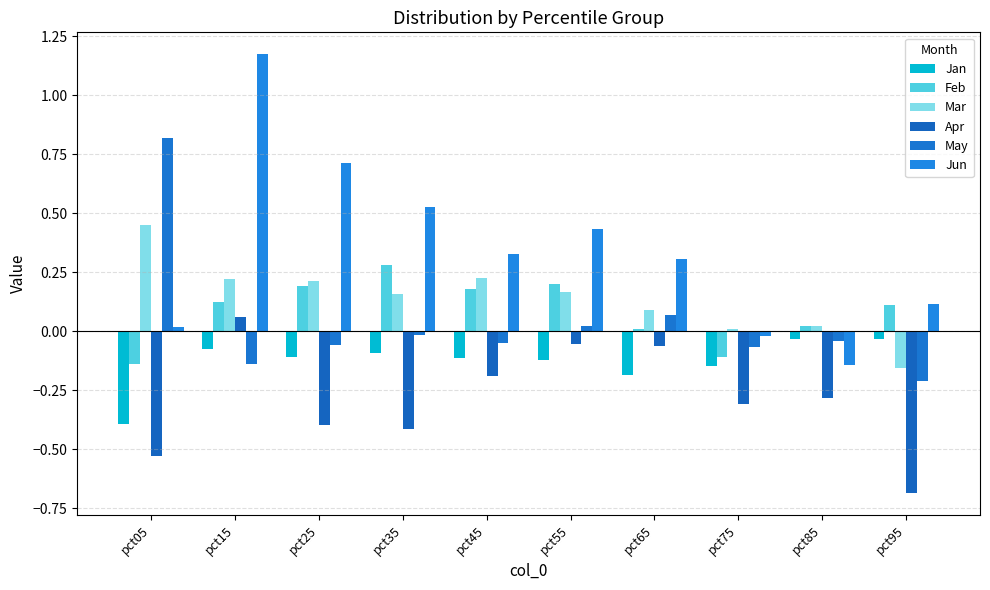

Which category has the highest value across all series?

pct15